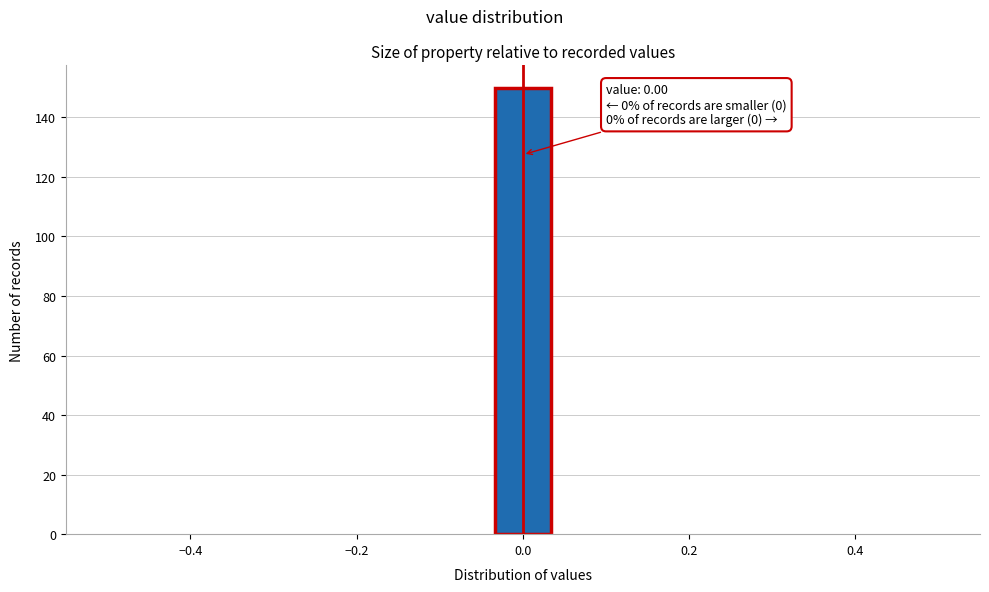

Around what value on the x-axis is the tallest bar? Give the approximate position of its centre, as read against the axis.

0.00